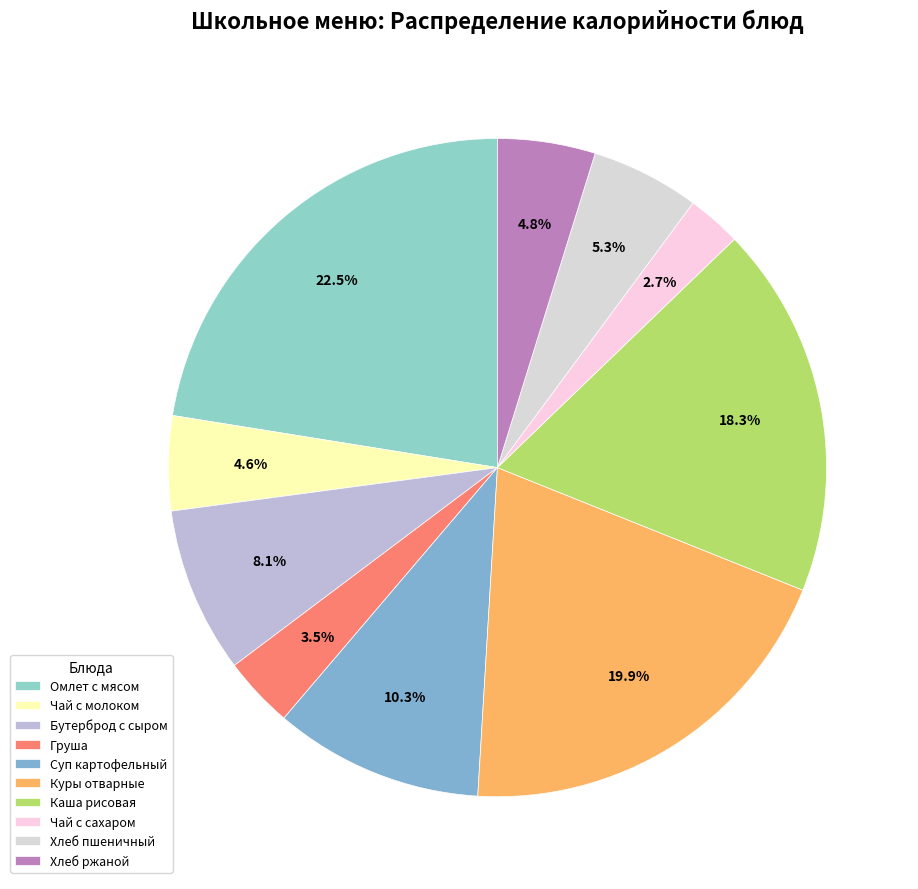

To the nearest percent, what percentage of the pie is Чай с сахаром?

3%